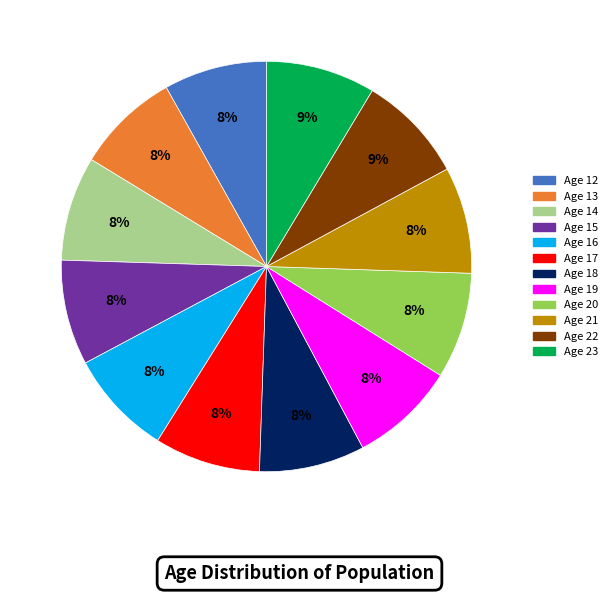

Is there any slice that represents more than half of the pie?

No